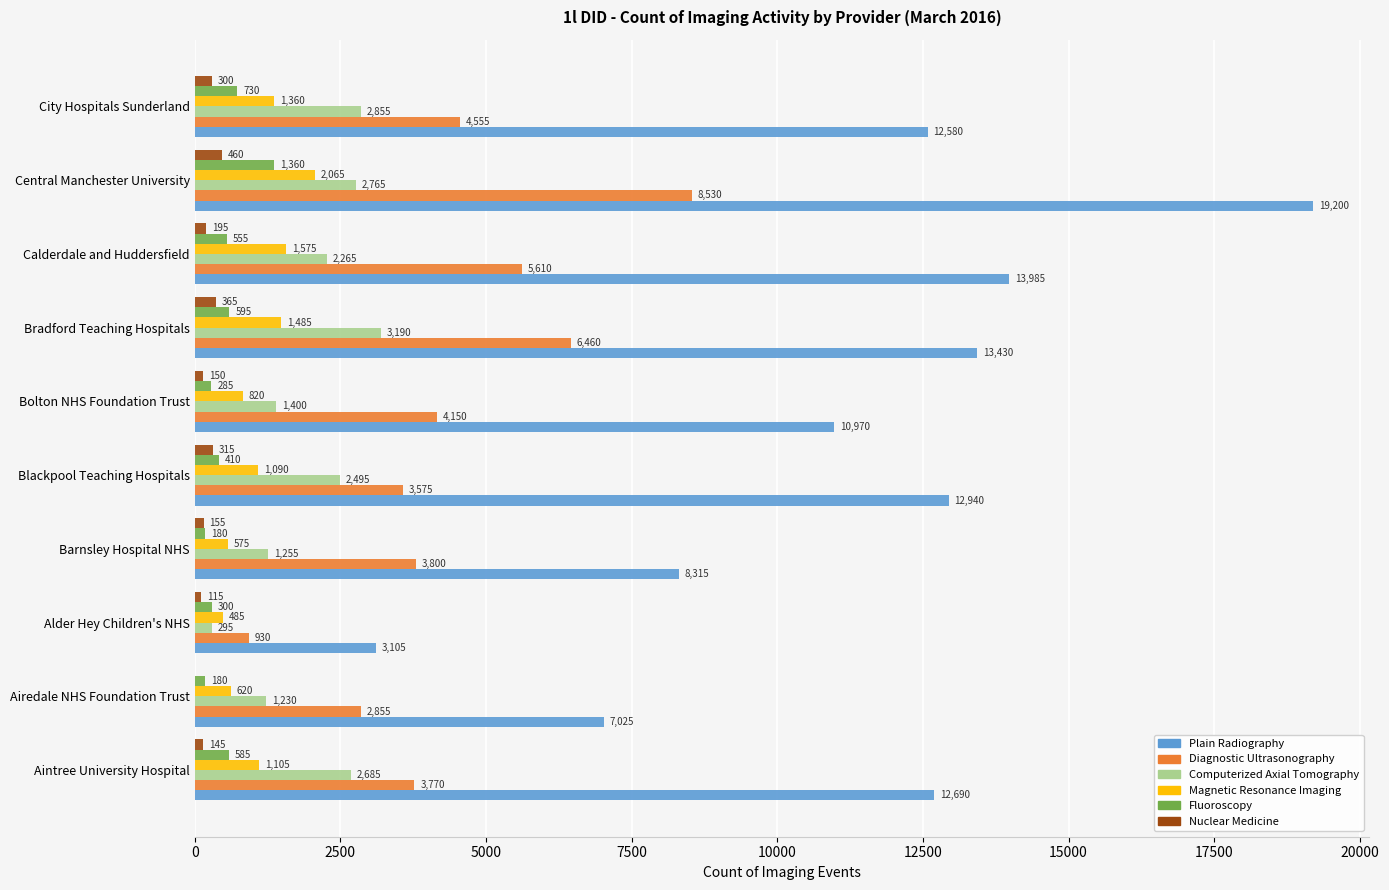

Where is Computerized Axial Tomography nearest to the value 1742?

Bolton NHS Foundation Trust